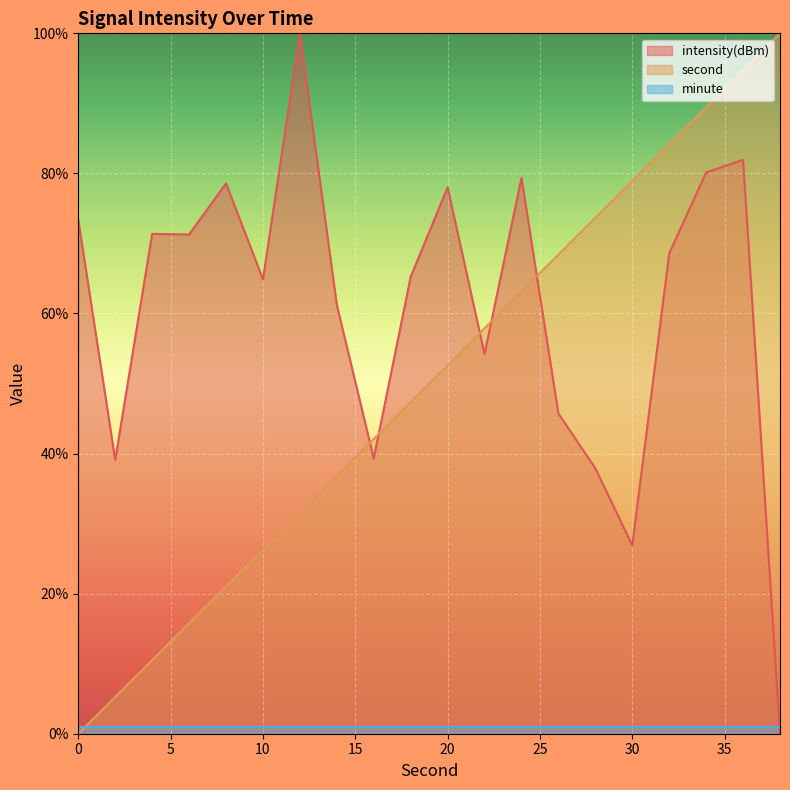

What are all the series names shown in the legend?

intensity(dBm), second, minute